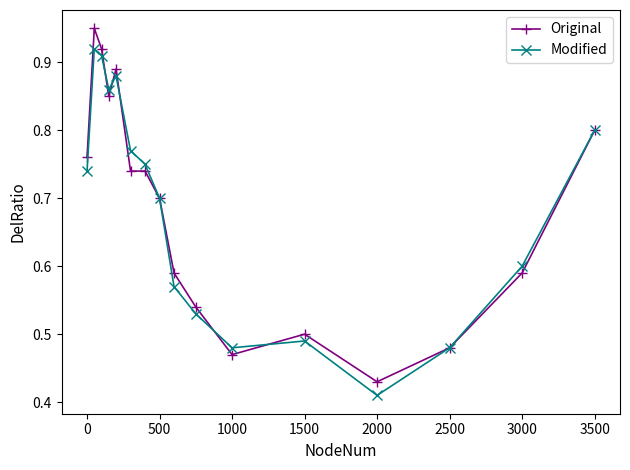

At how many categories does at least one series exceed 0?

16